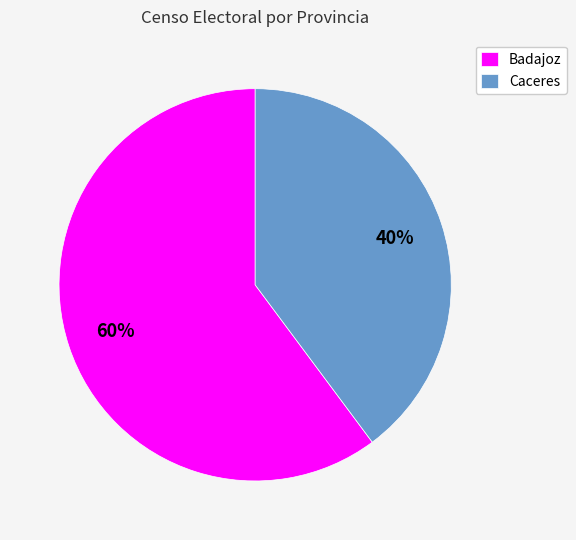

Between Badajoz and Caceres, which is larger?

Badajoz